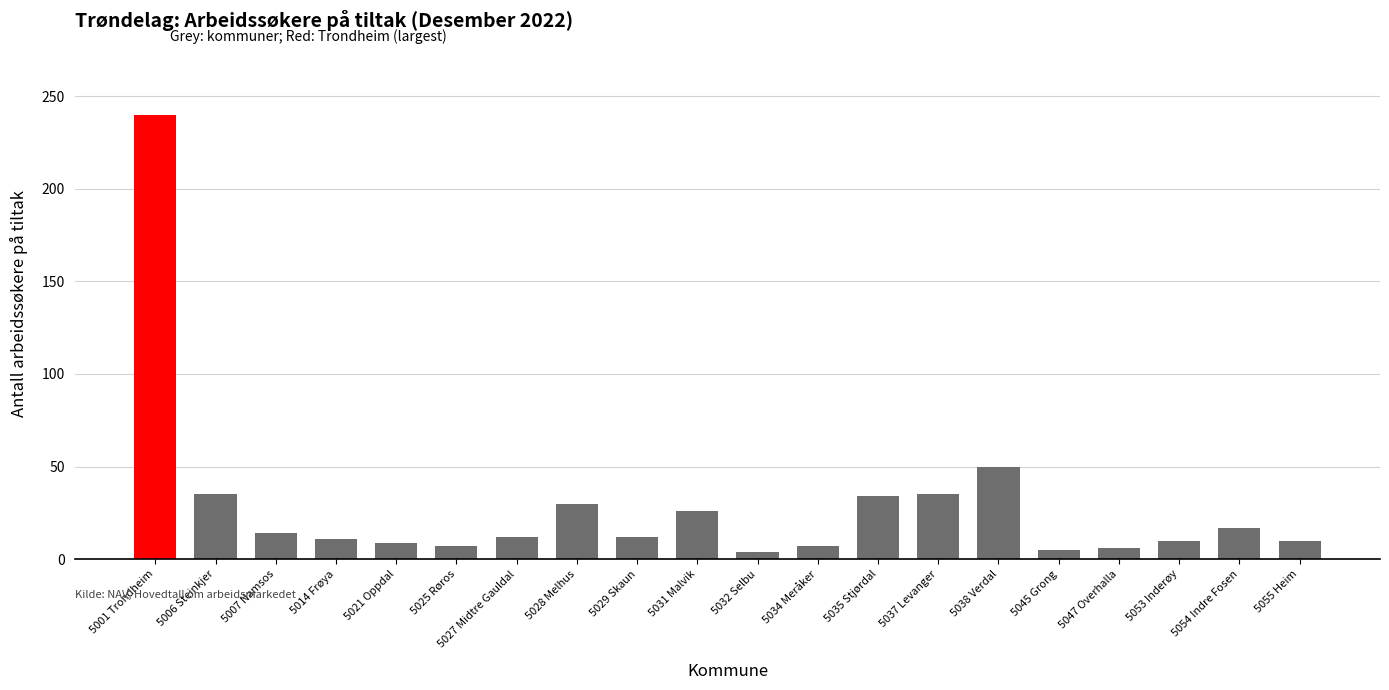

What position from the right is 5055 Heim?

1